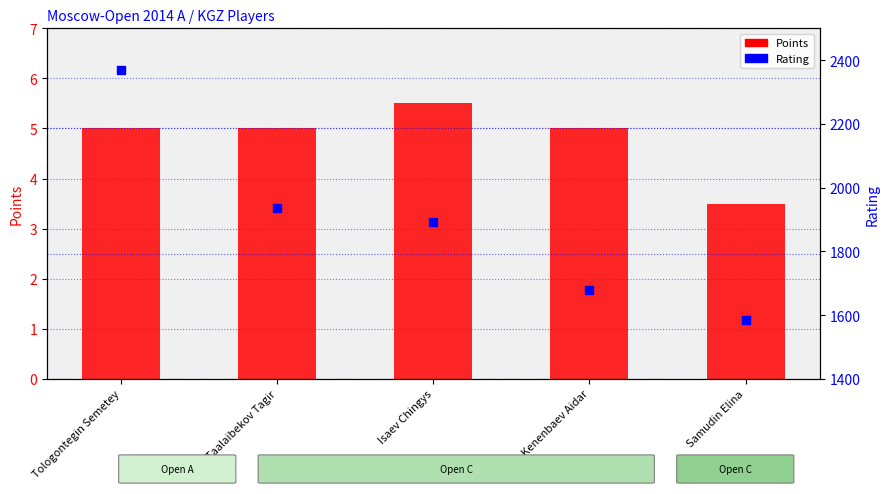

At which category is the sum across all series the highest?

Tologontegin Semetey